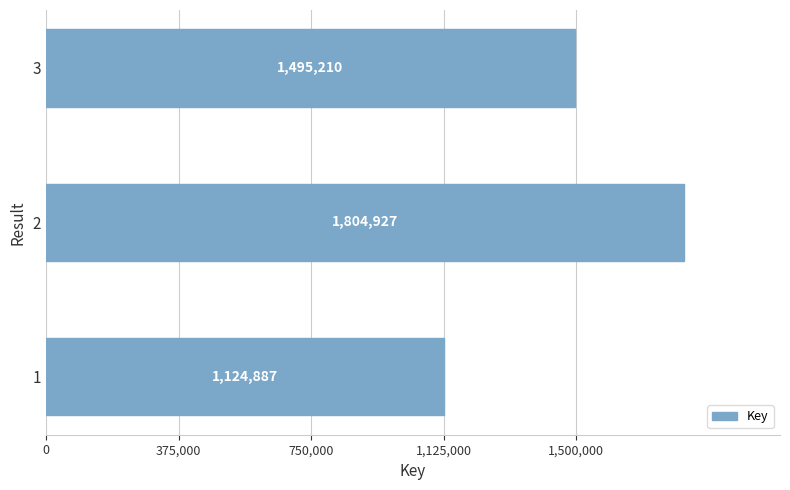

Count the values in the range 1124887 to 1804927.

3